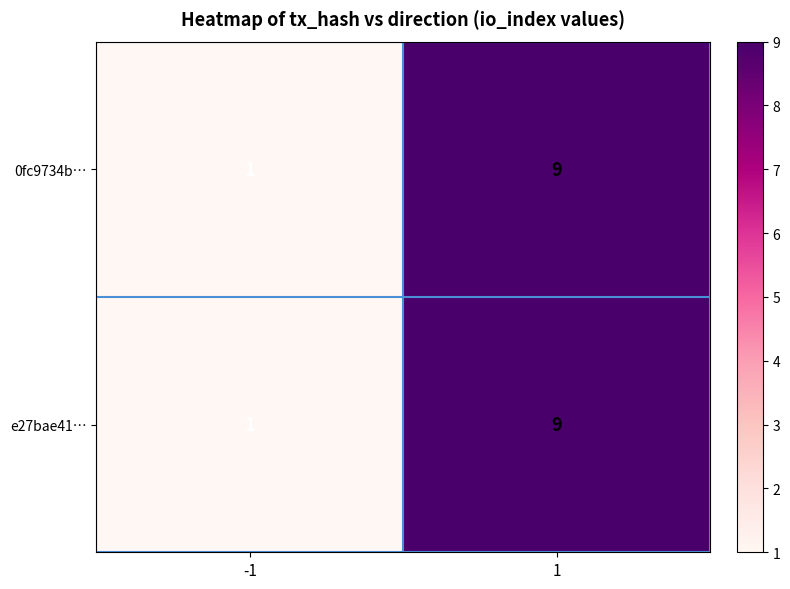

Rank the categories by e27bae41… value from lowest to highest.

-1, 1